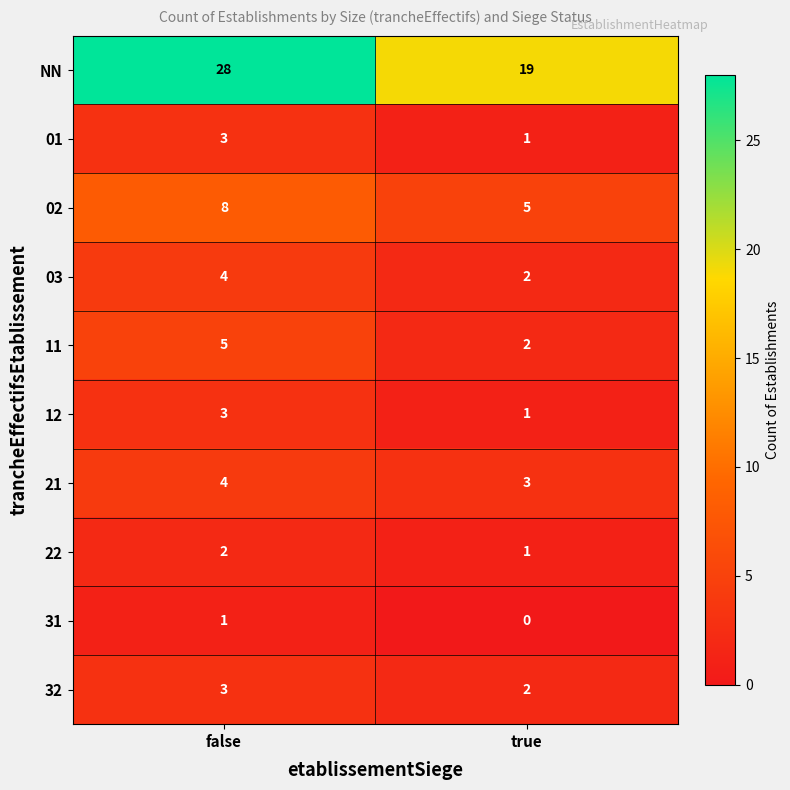

Which series has the largest range (max minus min)?

NN